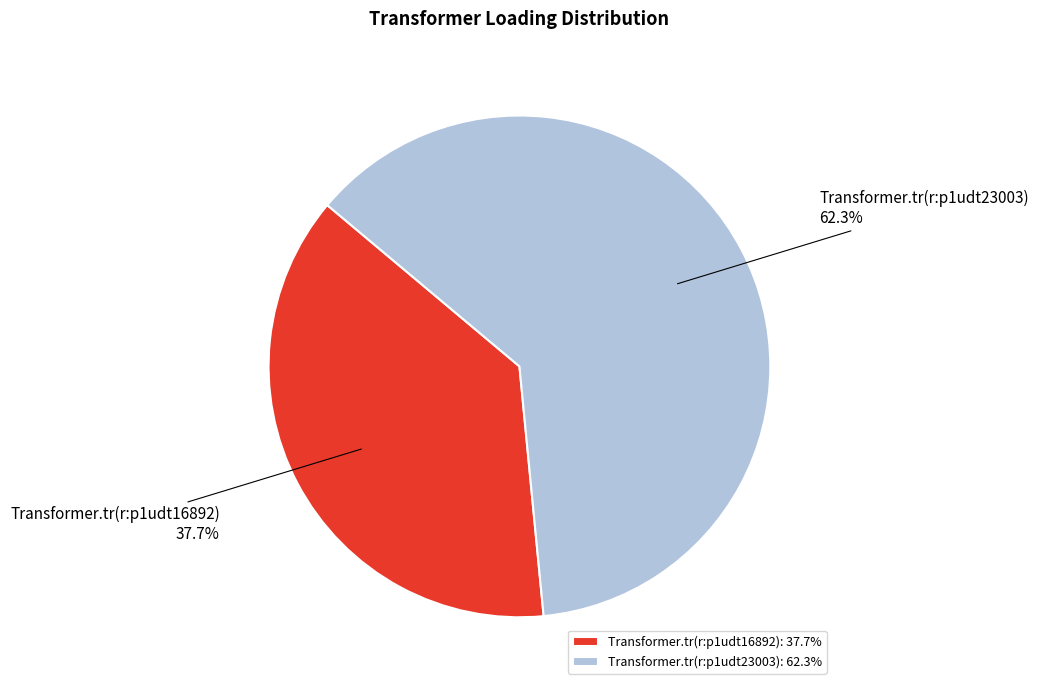

Do Transformer.tr(r:p1udt16892) and Transformer.tr(r:p1udt23003) together represent more than half of the pie?

Yes